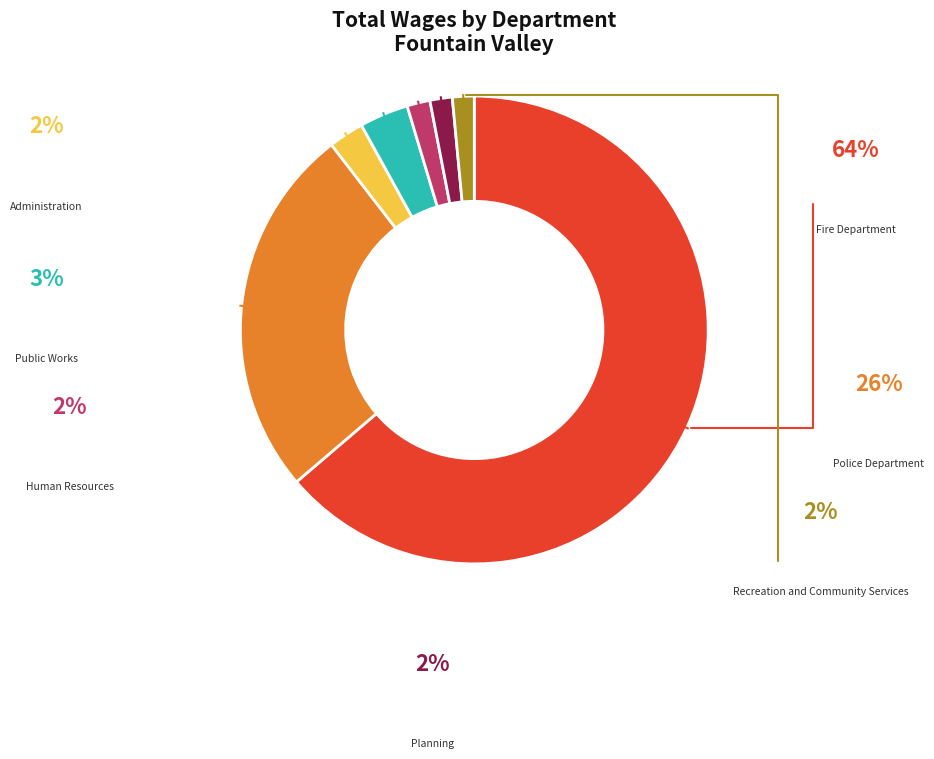

Does any single category account for the majority?

Yes